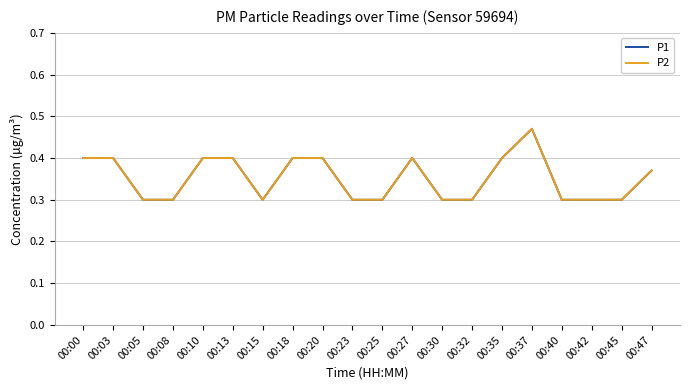

Does the chart have visible grid lines?

Yes